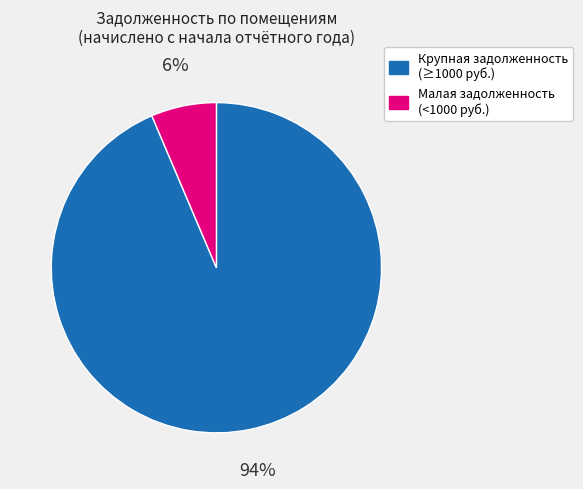

To the nearest percent, what is the average slice percentage?

50%